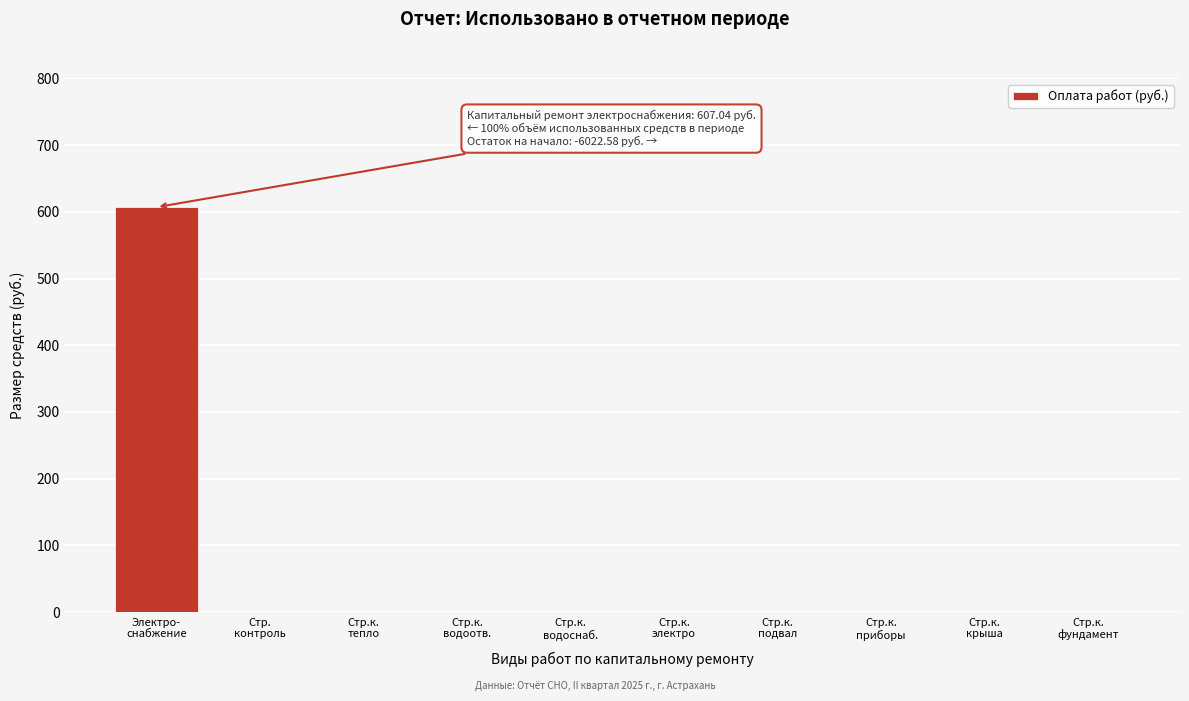

What is the sum of all values?

607.0